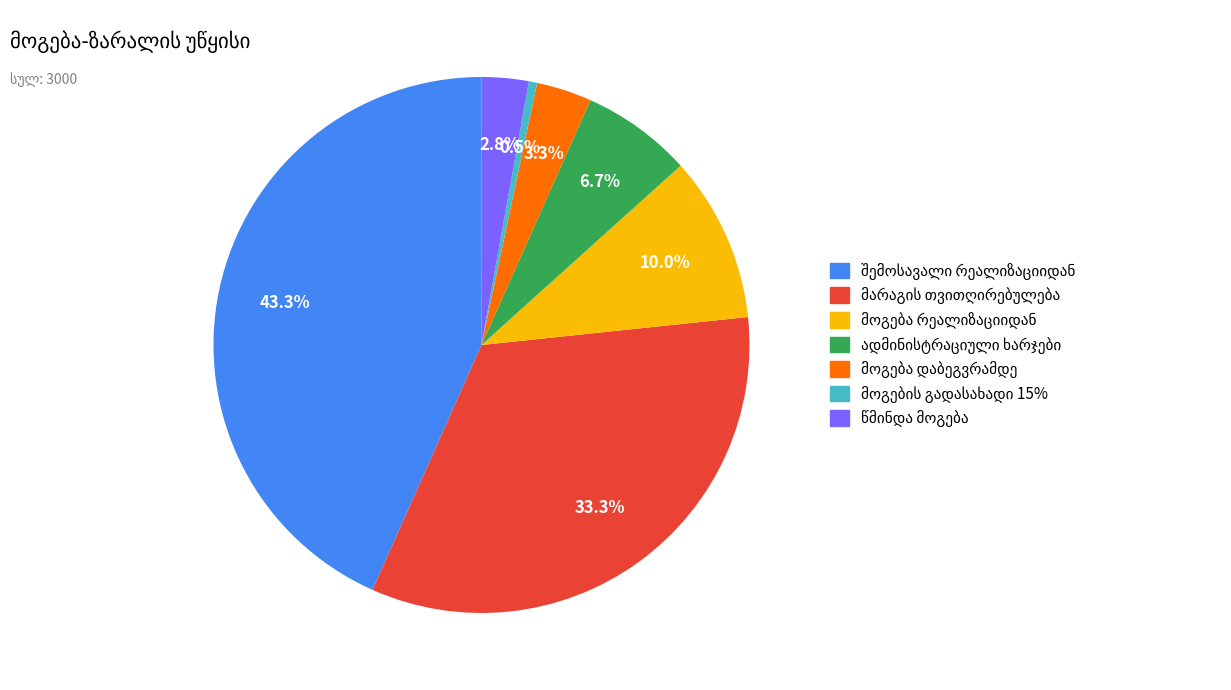

Does any single category account for the majority?

No